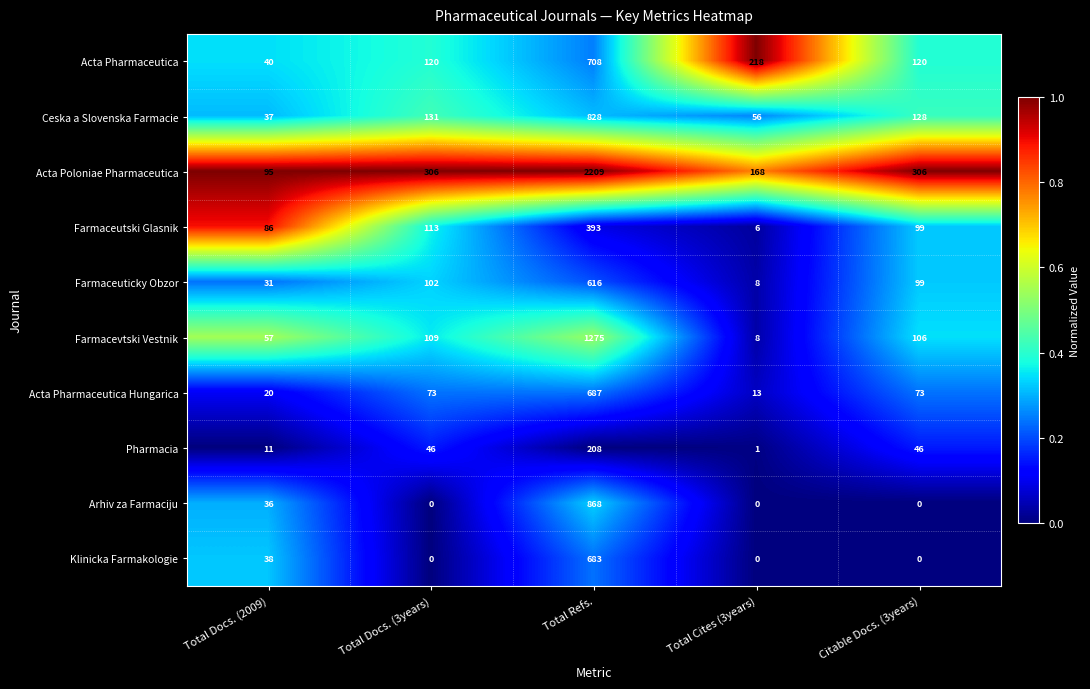

Is the value of Klinicka Farmakologie at Citable Docs. (3years) greater than the value of Acta Pharmaceutica Hungarica at Total Docs. (3years)?

No